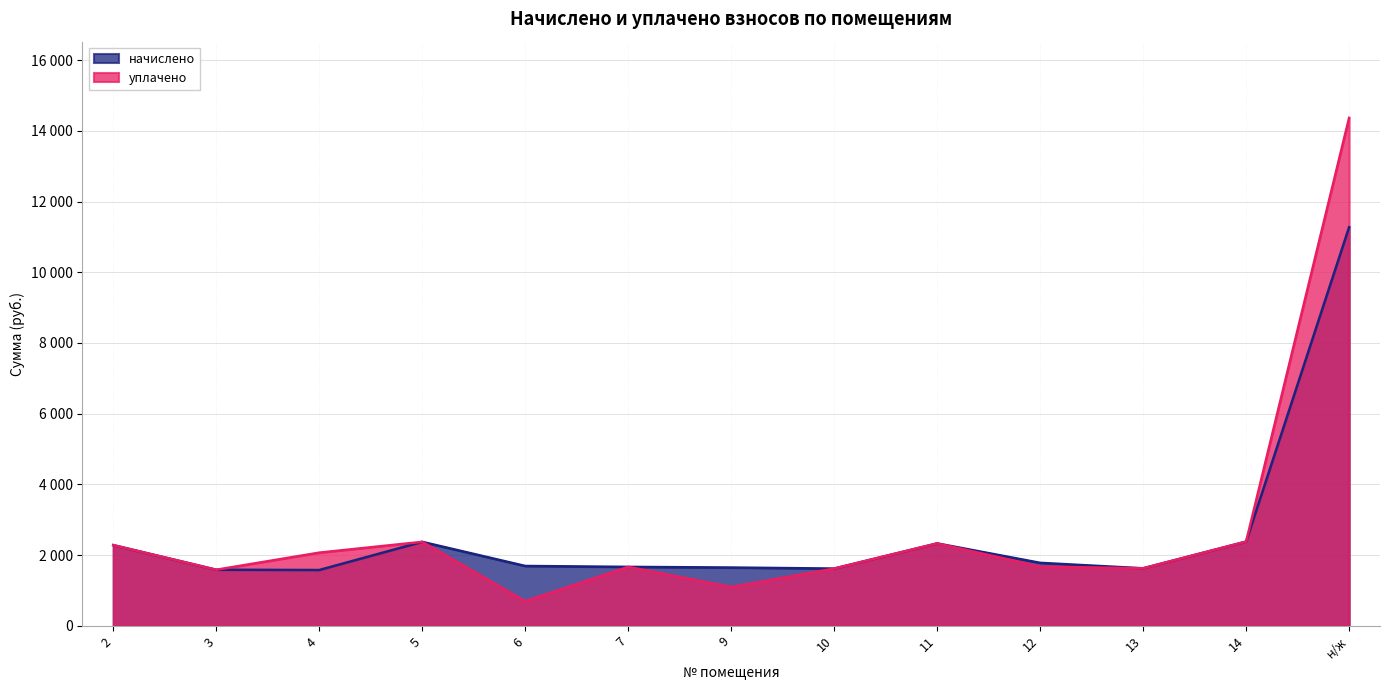

Does the chart have visible grid lines?

Yes